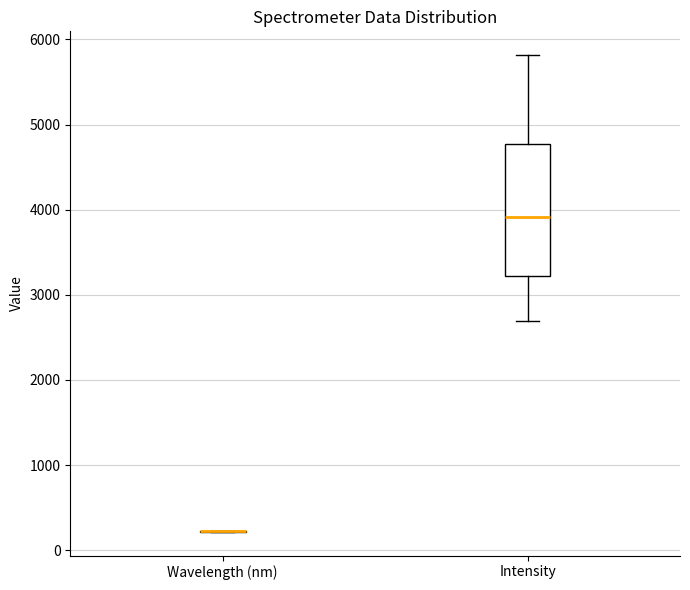

Reading left to right, read every box against the y-axis: the position of its median line, the range the box covers, and the ends of its whiskers. The values are not printed on the chart, so give them approximately, as read against the axis.

Wavelength (nm): box collapsed to a line at 200, whiskers 200 to 200
Intensity: median 3900, box 3200 to 4800, whiskers 2700 to 5800